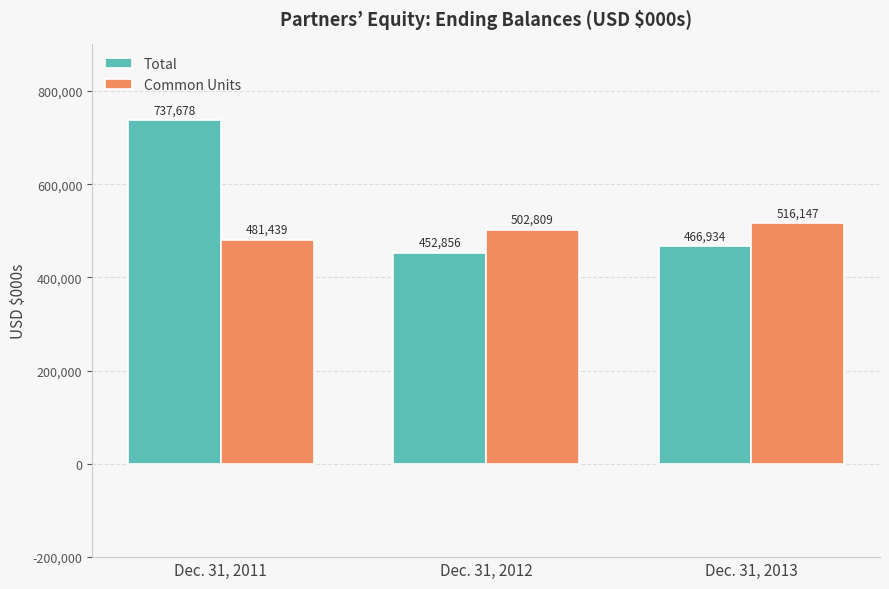

Is the value of Common Units at Dec. 31, 2011 greater than the value of Total at Dec. 31, 2011?

No